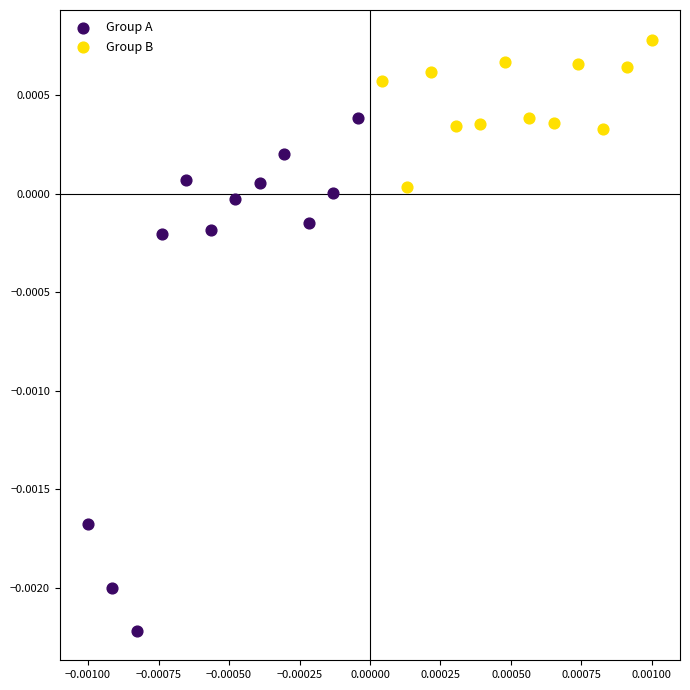

Which series reaches the maximum Y coordinate?

Group B